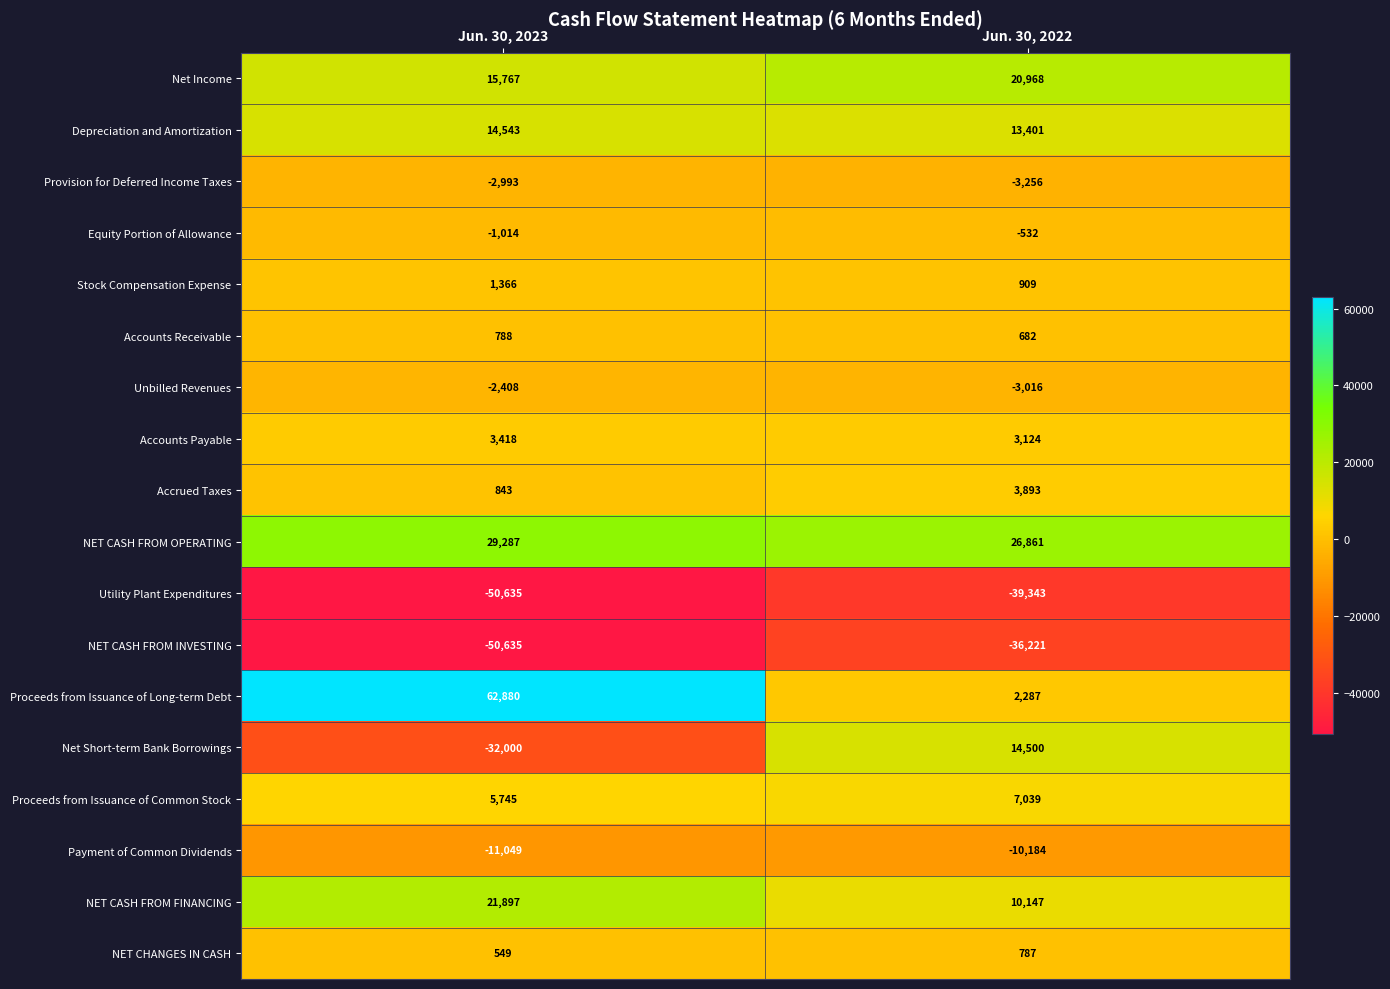

Which category has the highest value across all series?

Jun. 30, 2023